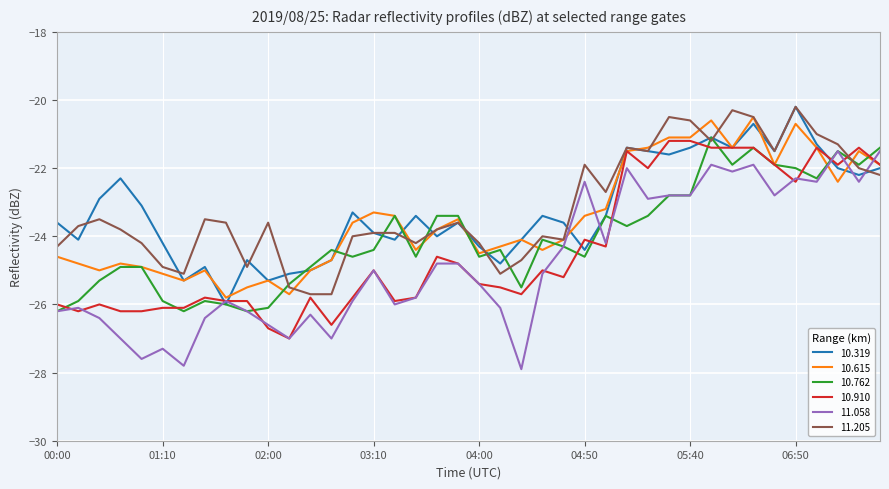

What is the lowest value of the 10.762 series?

-26.2